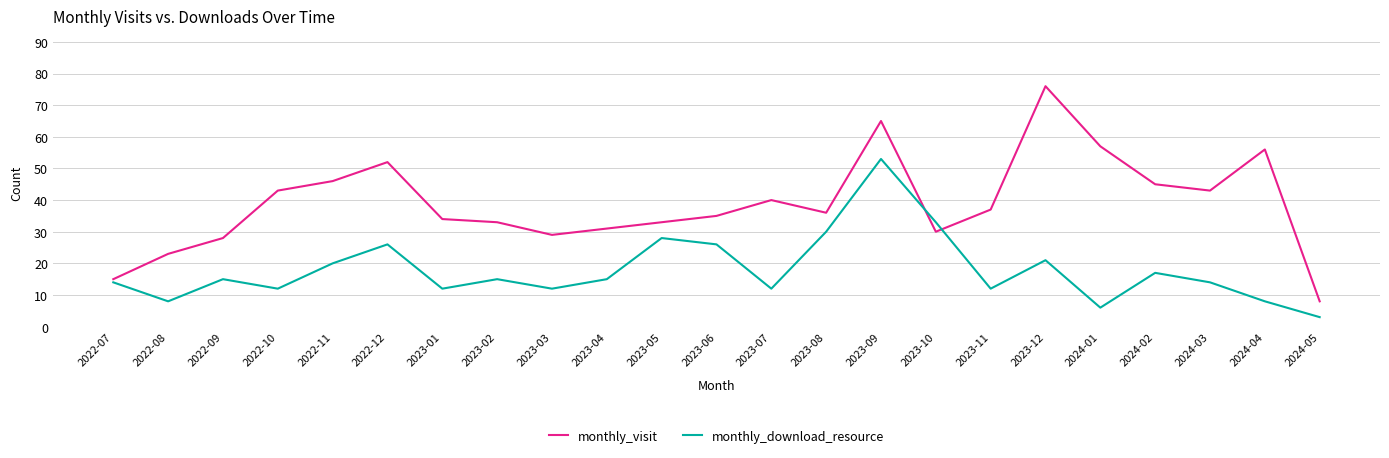

What are all the series names shown in the legend?

monthly_visit, monthly_download_resource